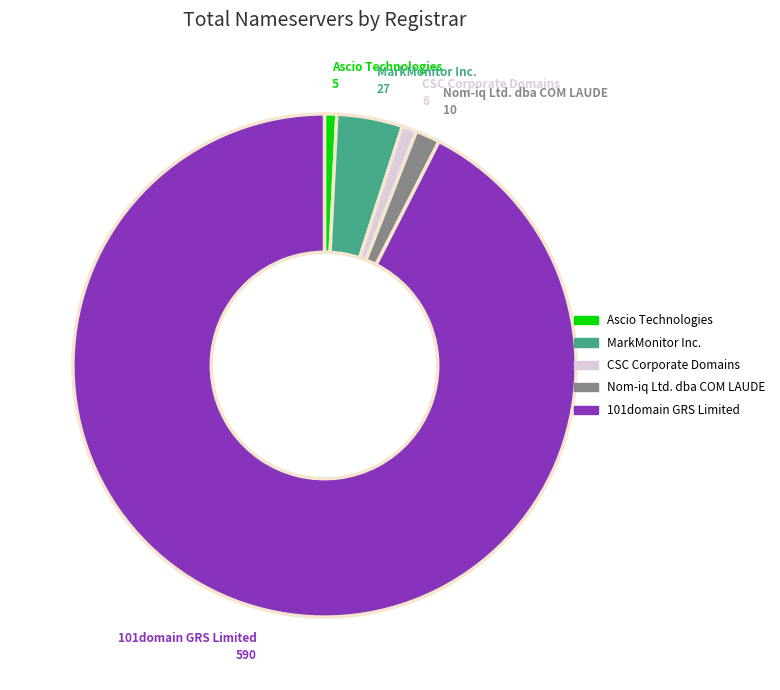

Is there any slice that represents more than half of the pie?

Yes